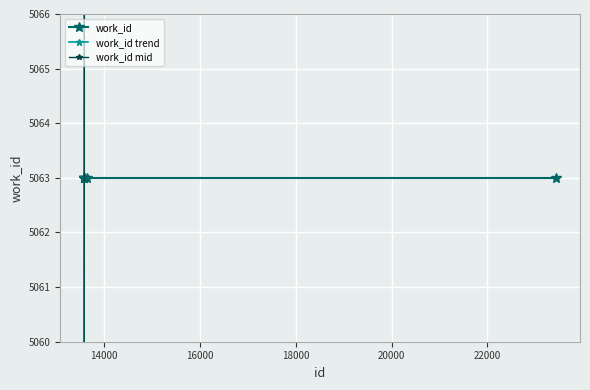

Is this an area chart (filled region under the line)?

No